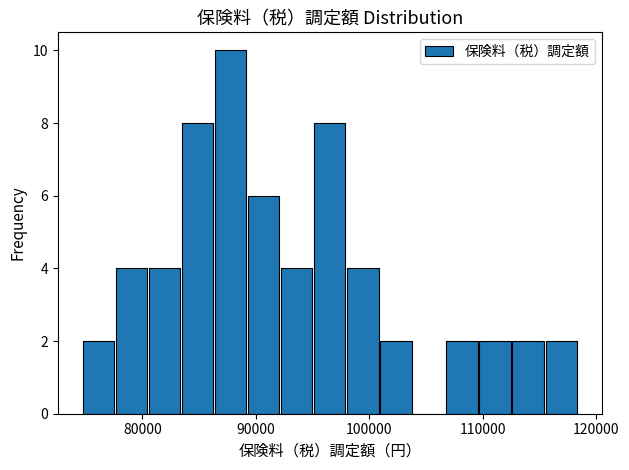

Around what value on the x-axis is the tallest bar? Give the approximate position of its centre, as read against the axis.

88000